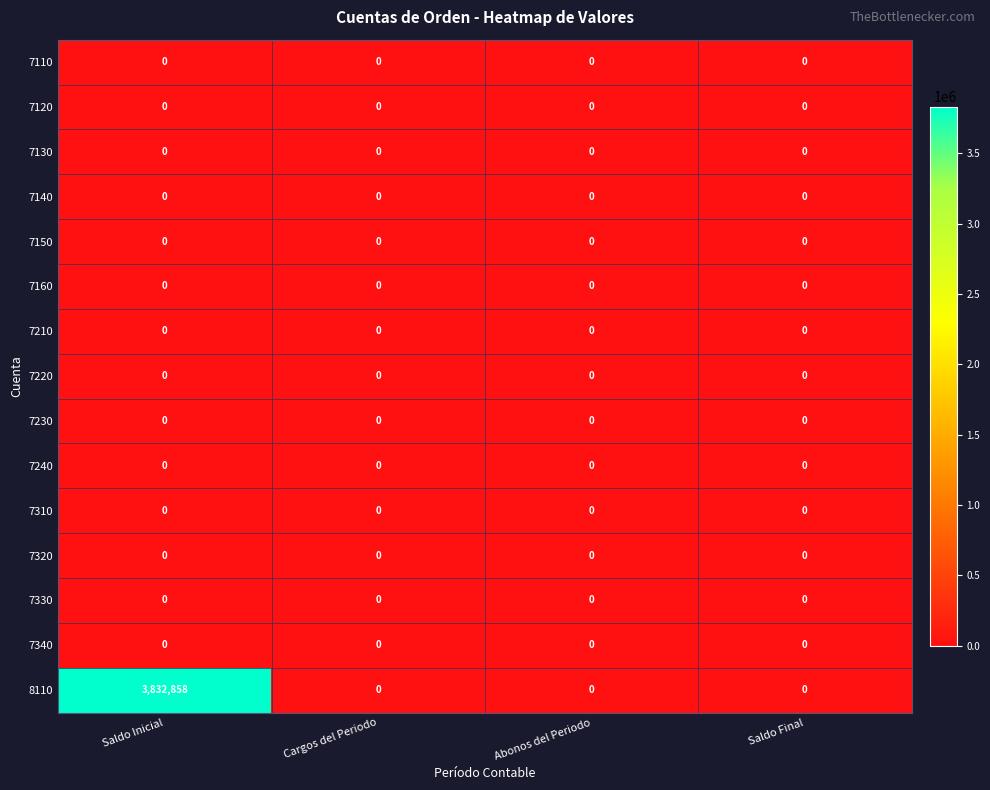

Which category has the highest value across all series?

Saldo Inicial